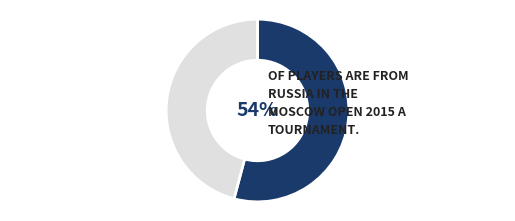

Is there any slice that represents more than half of the pie?

Yes